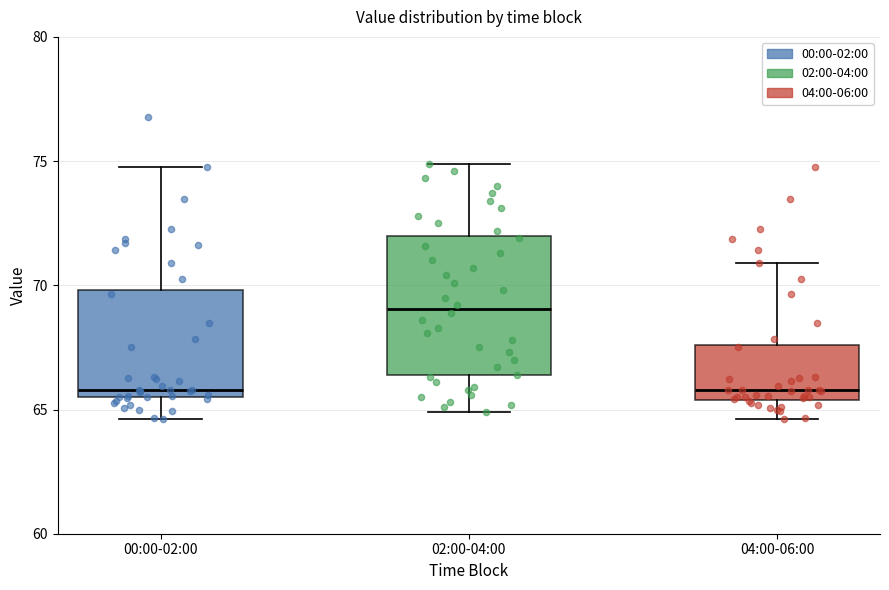

Reading left to right, transcribe this box plot: for each box, give where its median line is, the range the box spans, and where its two whiskers end, as read against the y-axis. The values are not printed on the chart, so give them approximately, as read against the axis.

00:00-02:00: median 66.0, box 65.5 to 70.0, whiskers 64.5 to 75.0
02:00-04:00: median 69.0, box 66.5 to 72.0, whiskers 65.0 to 75.0
04:00-06:00: median 66.0, box 65.5 to 67.5, whiskers 64.5 to 71.0